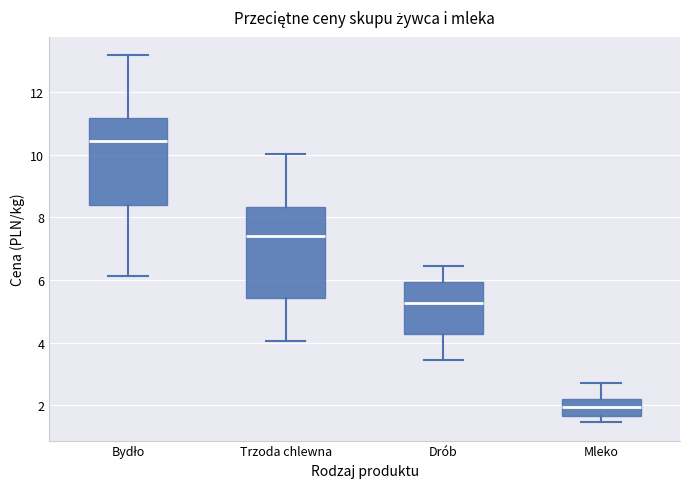

Where does the median line of the box for Trzoda chlewna sit on the y-axis? The values are not printed on the chart, so give them approximately, as read against the axis.

7.4